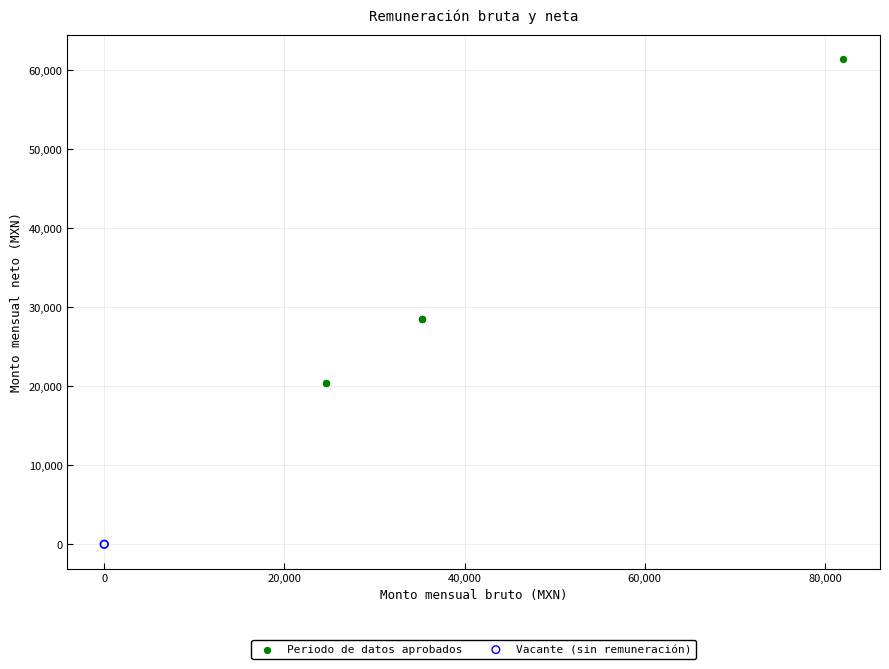

What are all the series names shown in the legend?

Periodo de datos aprobados, Vacante (sin remuneración)